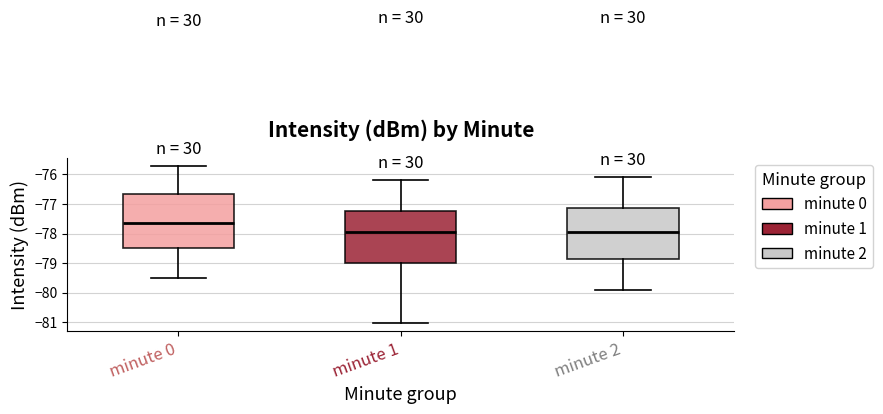

Where is the upper edge of the box for minute 0 on the y-axis? The values are not printed on the chart, so give them approximately, as read against the axis.

-76.7